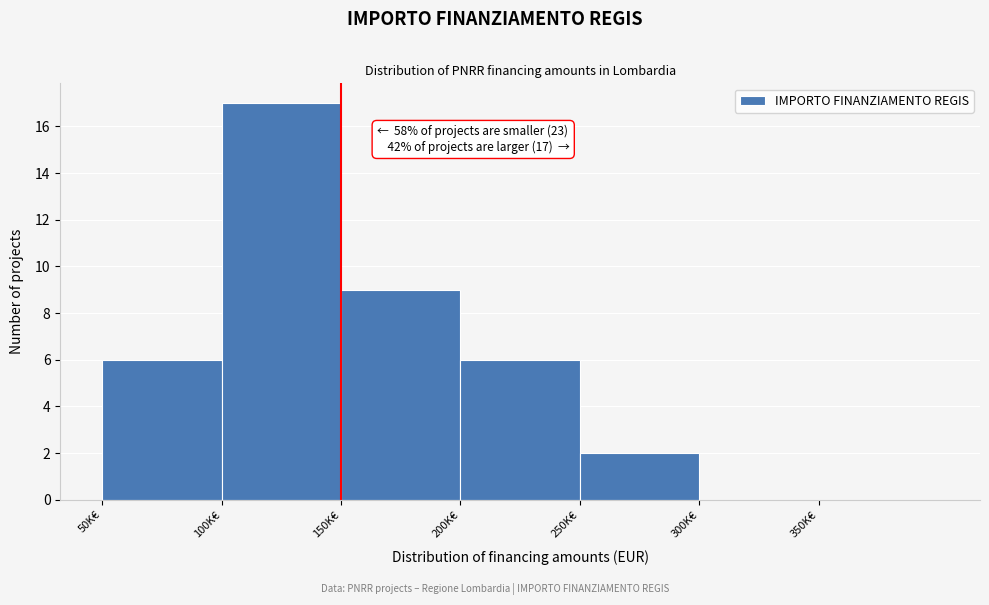

Reading left to right, transcribe all the data shown in this chart.

50K€=6	100K€=17	150K€=9	200K€=6	250K€=2	300K€=0	350K€=0